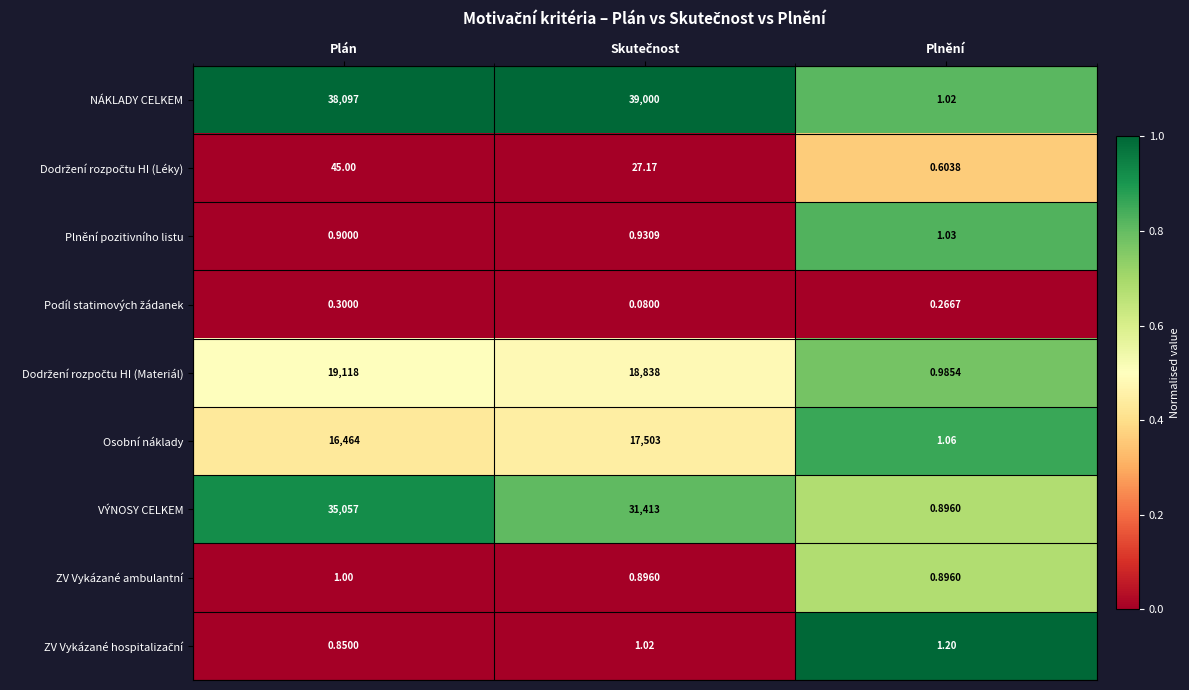

Which series changed the most between Plán and Plnění?

NÁKLADY CELKEM